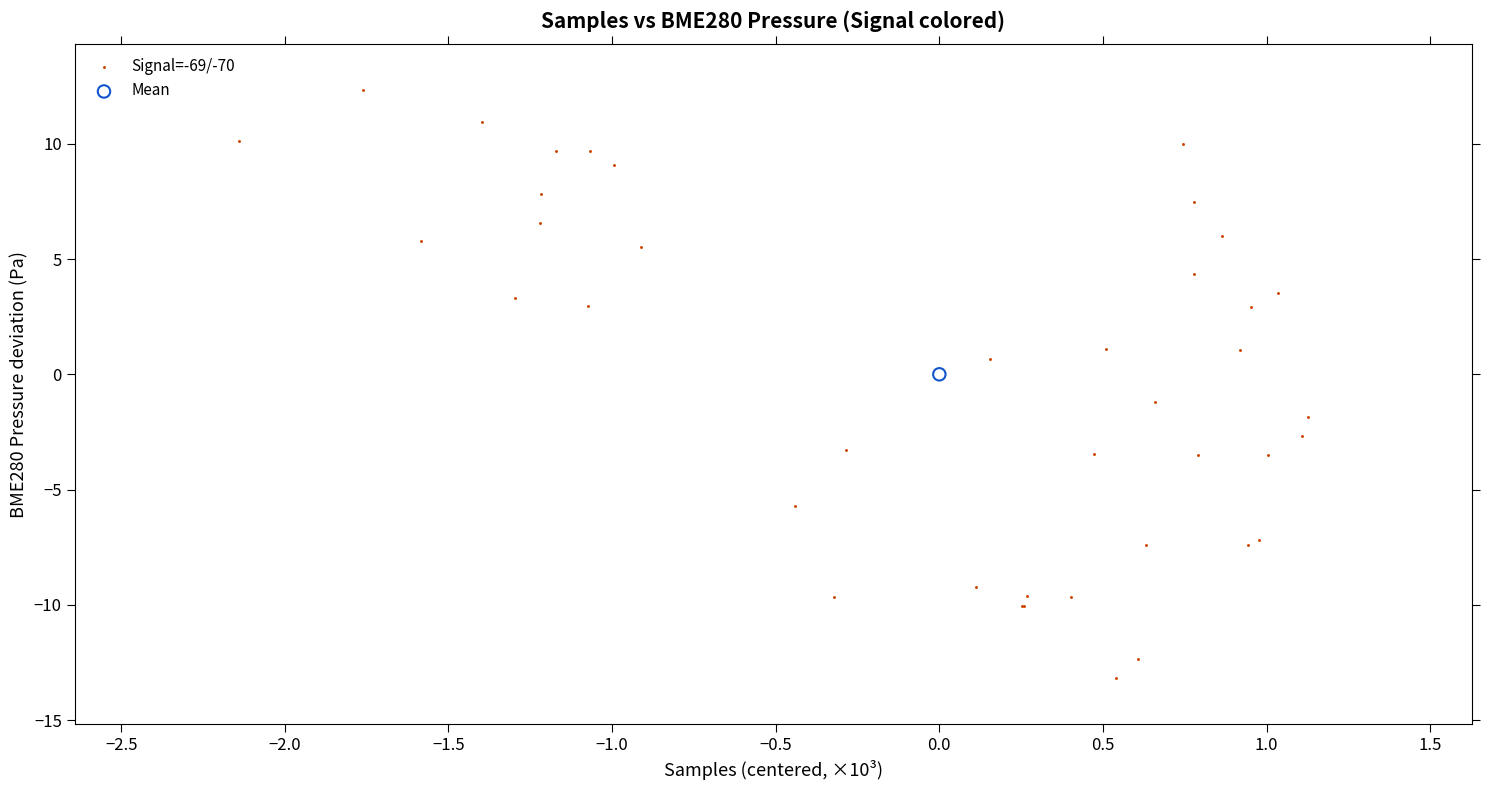

What are all the series names shown in the legend?

Signal=-69/-70, Mean